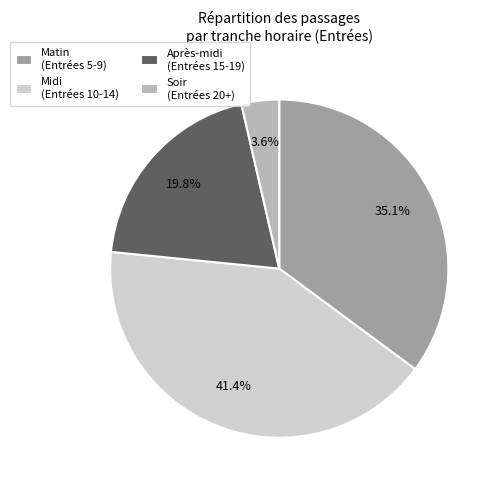

To the nearest percent, what is the average slice percentage?

25%